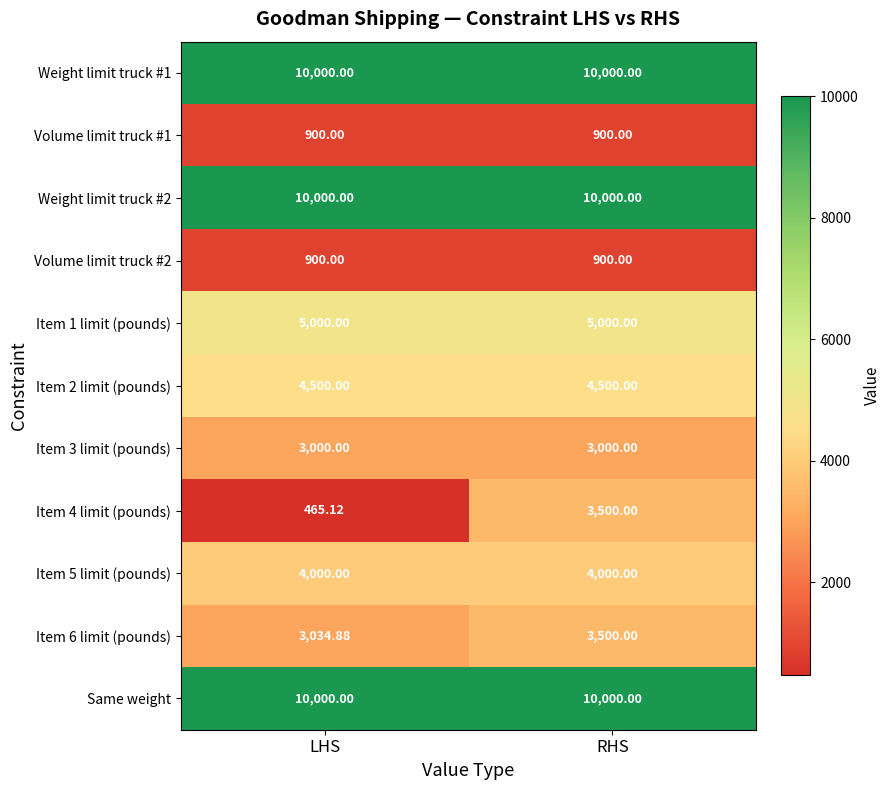

Is the value of Volume limit truck #1 at RHS greater than the value of Item 2 limit (pounds) at RHS?

No